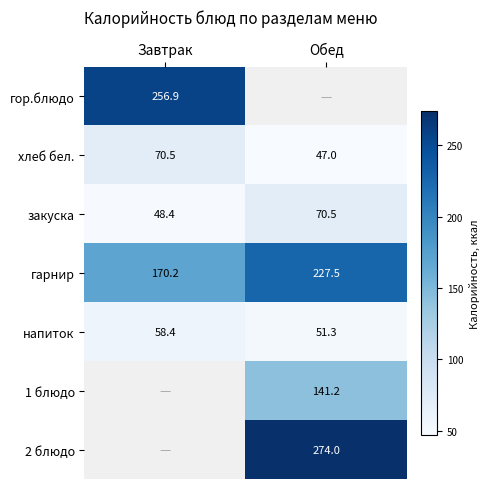

Is it true that гор.блюдо equals 256.9 at Завтрак?

True